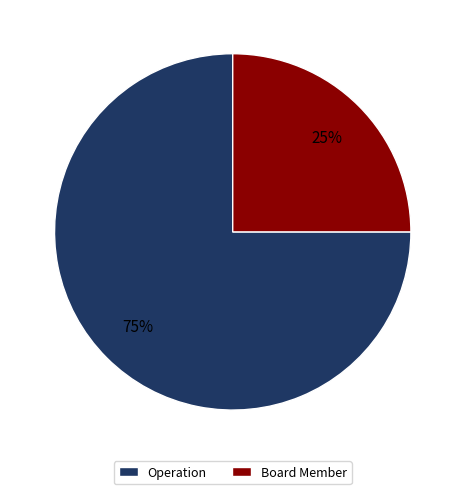

Which category accounts for the majority?

Operation